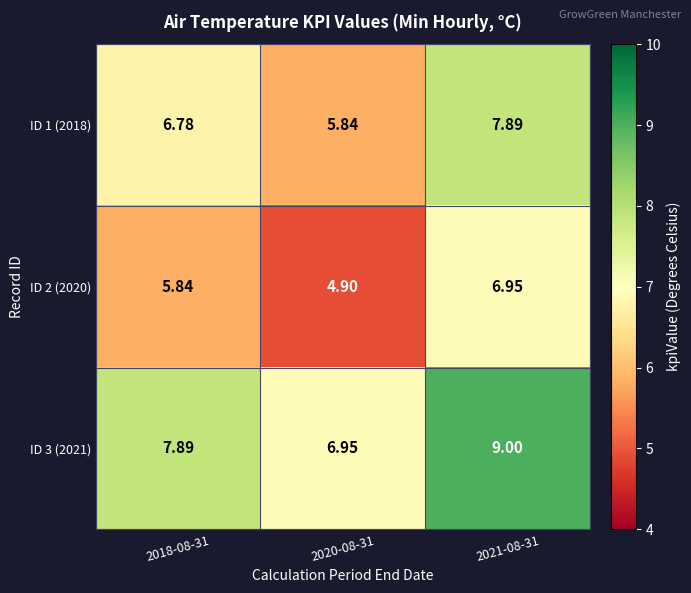

Is the value of ID 3 (2021) at 2021-08-31 greater than the value of ID 1 (2018) at 2021-08-31?

Yes